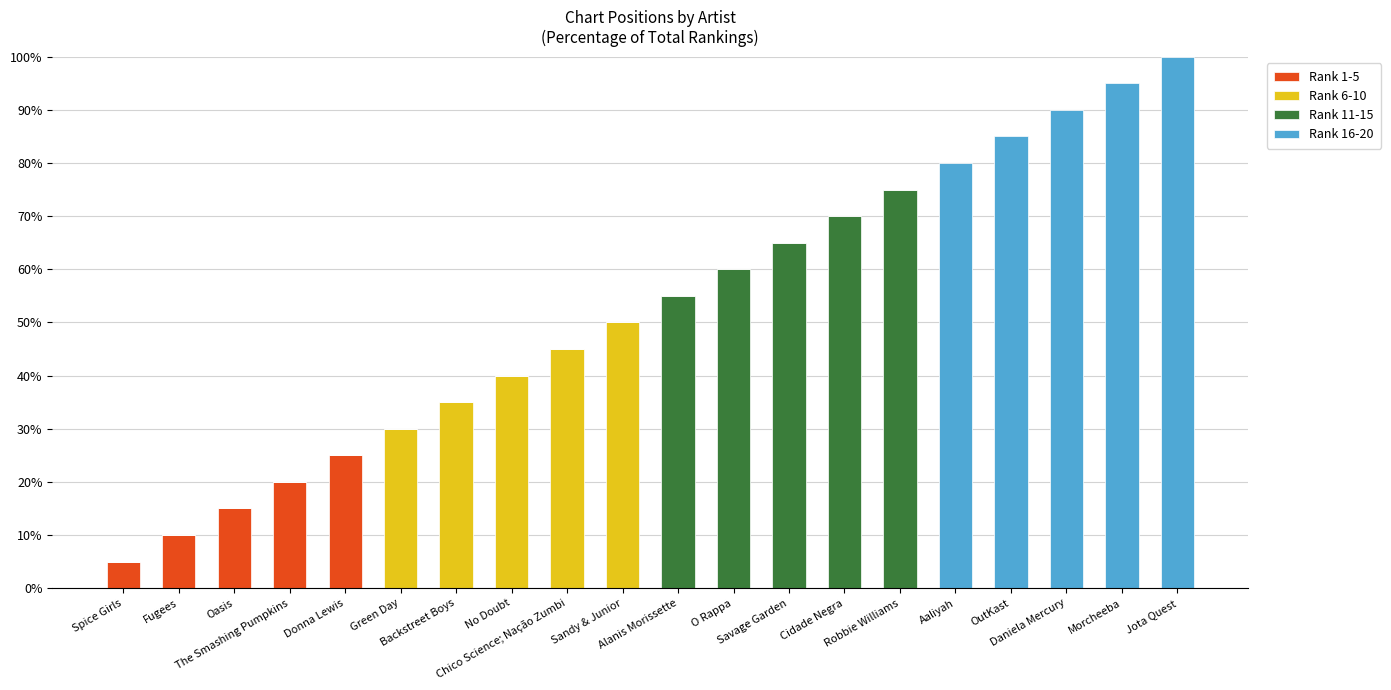

What is the maximum value for Rank 1-5?

25.0